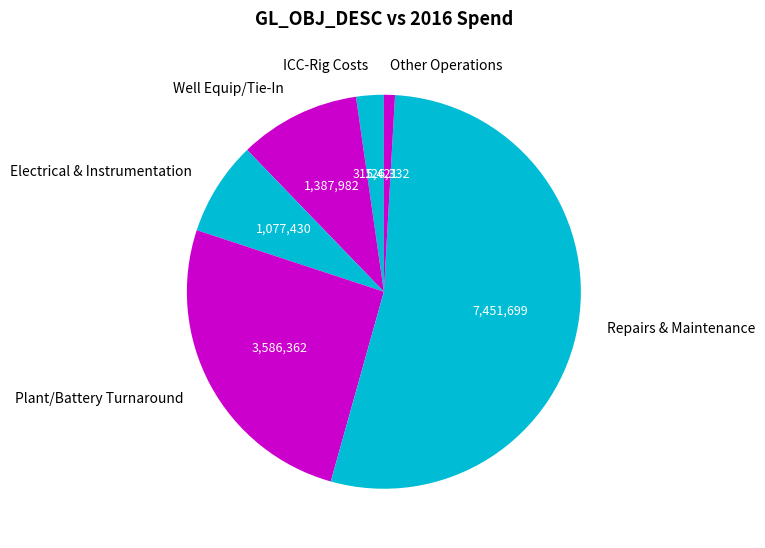

Is there any slice that represents more than half of the pie?

Yes